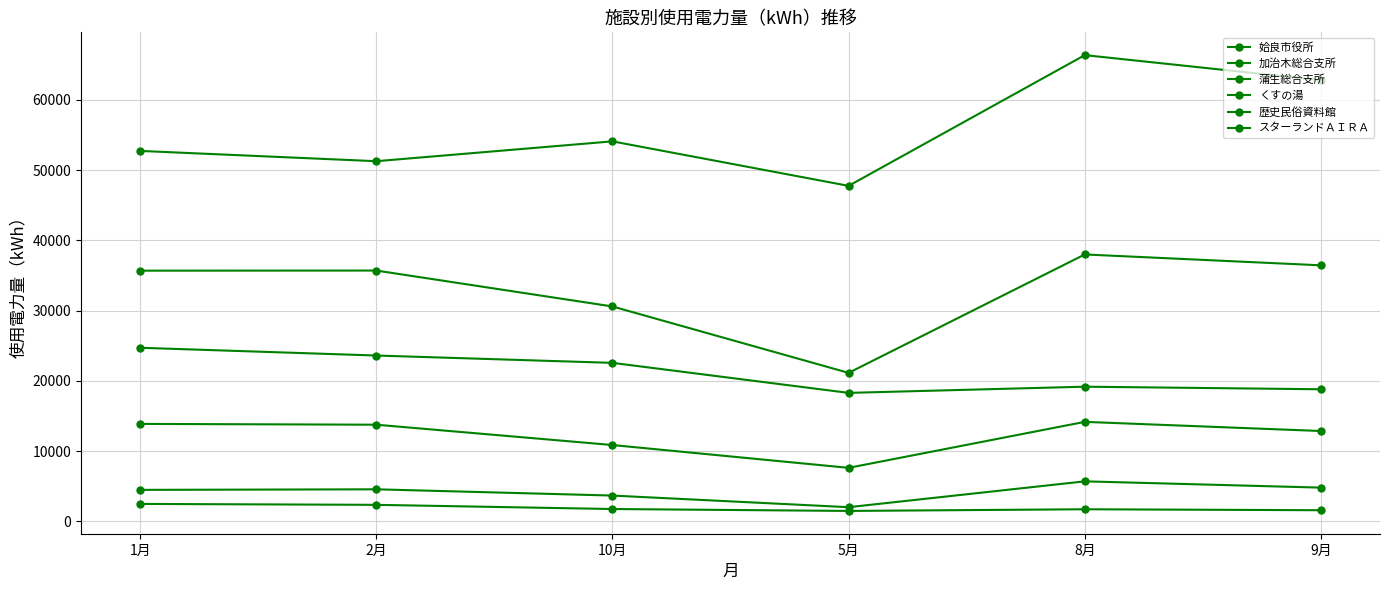

What is the minimum value shown in the chart?

1478